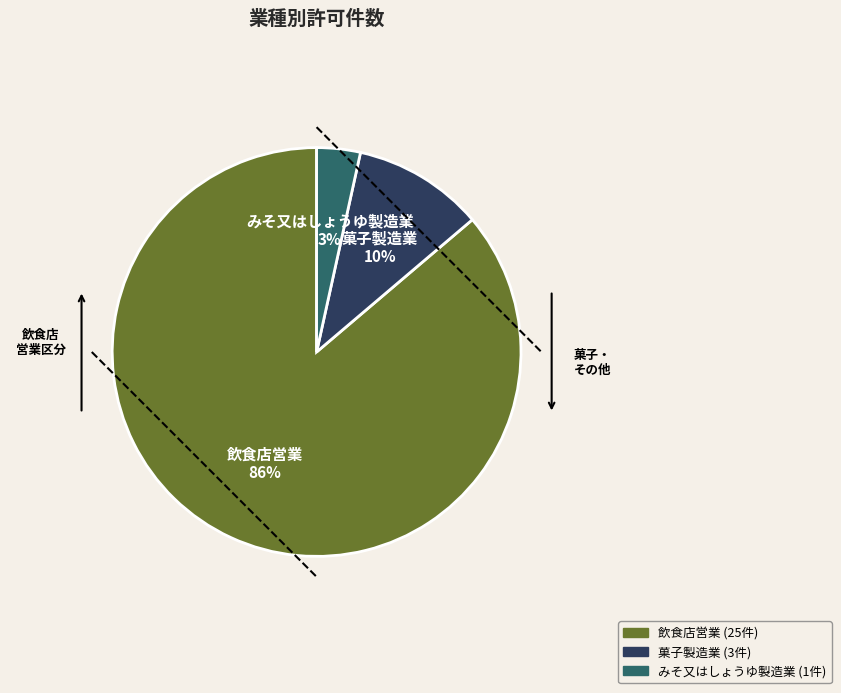

Rank the categories by value from highest to lowest.

飲食店営業, 菓子製造業, みそ又はしょうゆ製造業